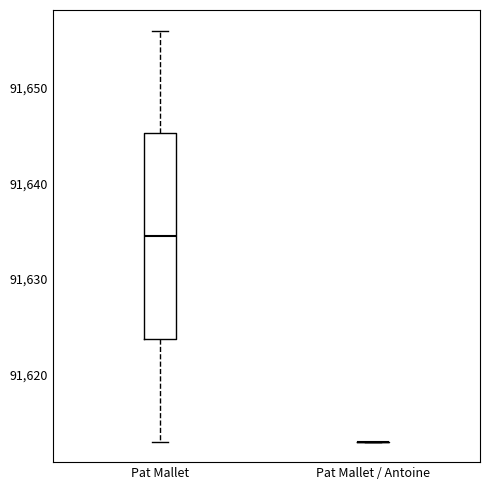

Reading left to right, transcribe this box plot: for each box, give where its median line is, the range the box spans, and where its two whiskers end, as read against the y-axis. The values are not printed on the chart, so give them approximately, as read against the axis.

Pat Mallet: median 91635, box 91624 to 91645, whiskers 91613 to 91656
Pat Mallet / Antoine: box collapsed to a line at 91613, whiskers 91613 to 91613